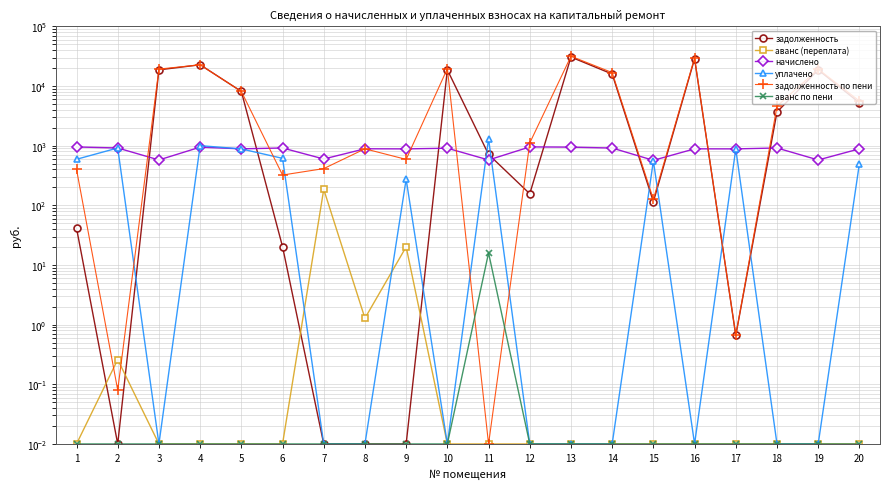

Is the value of уплачено at 17 greater than the value of начислено at 18?

No